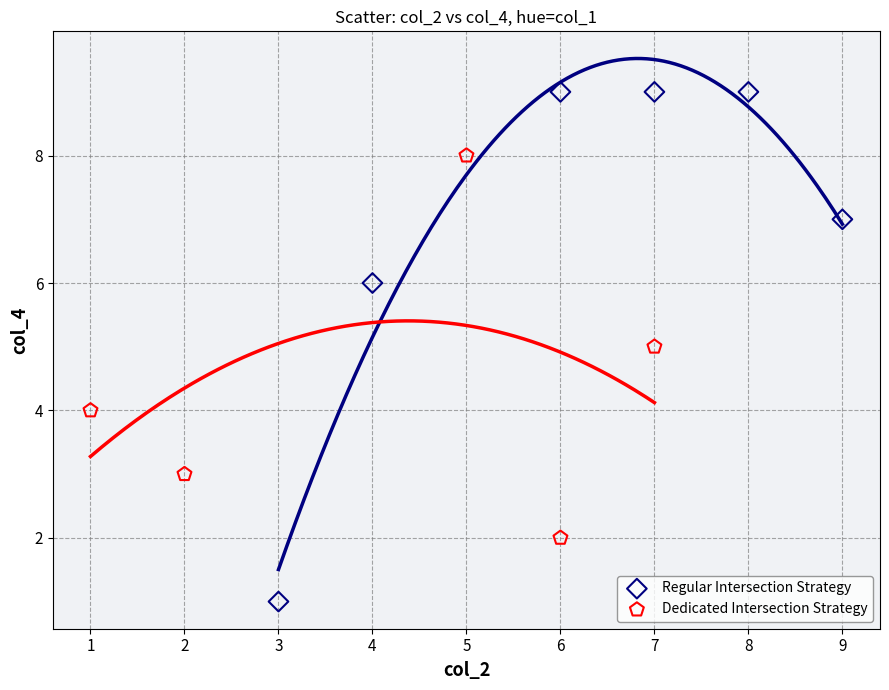

Which series contains the lowest Y value?

Regular Intersection Strategy